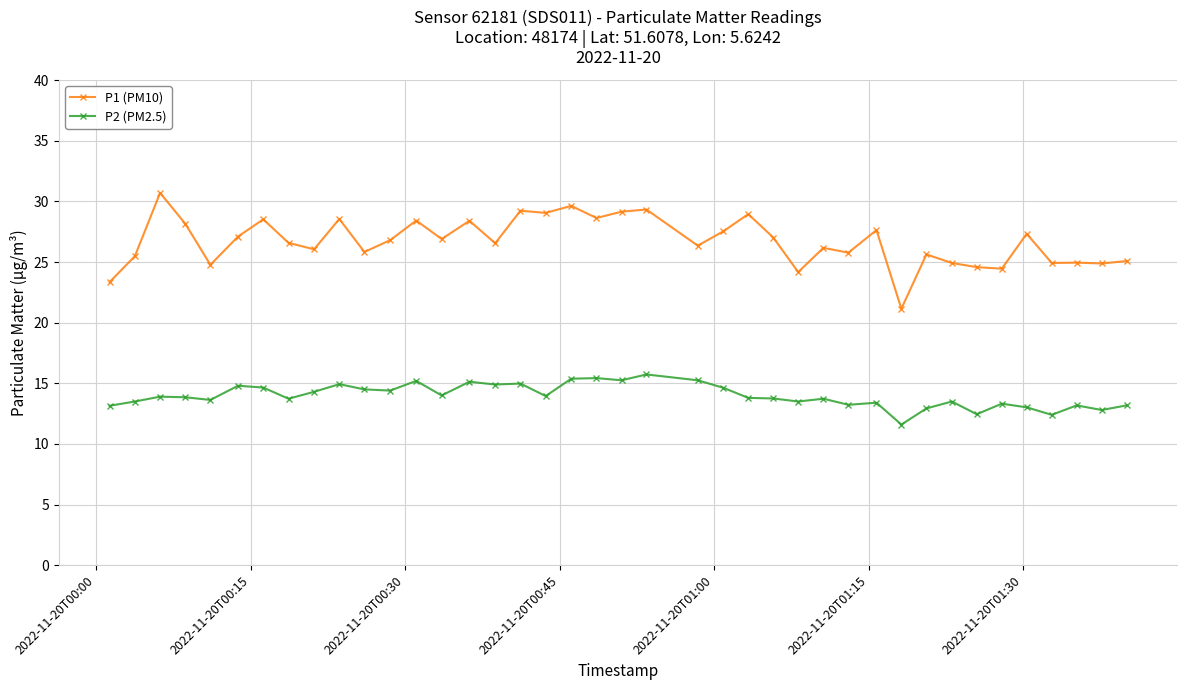

Which series has the largest total across all categories?

P1 (PM10)